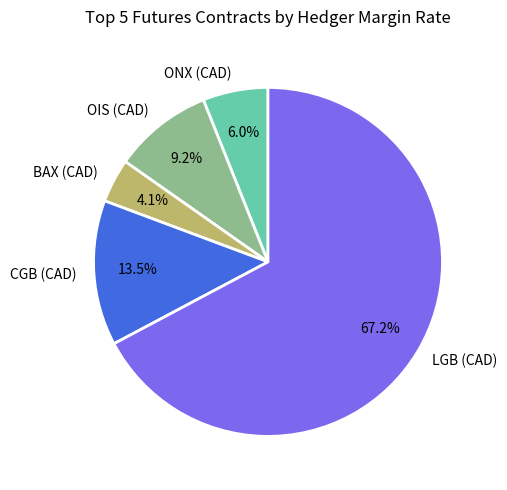

Between ONX (CAD) and OIS (CAD), which is larger?

OIS (CAD)